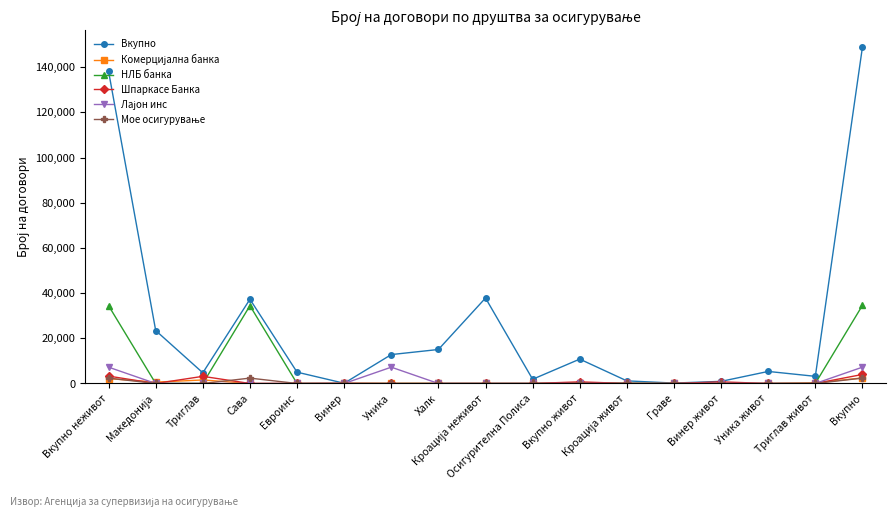

What is the difference between the maximum and minimum values in the НЛБ банка series?

34577